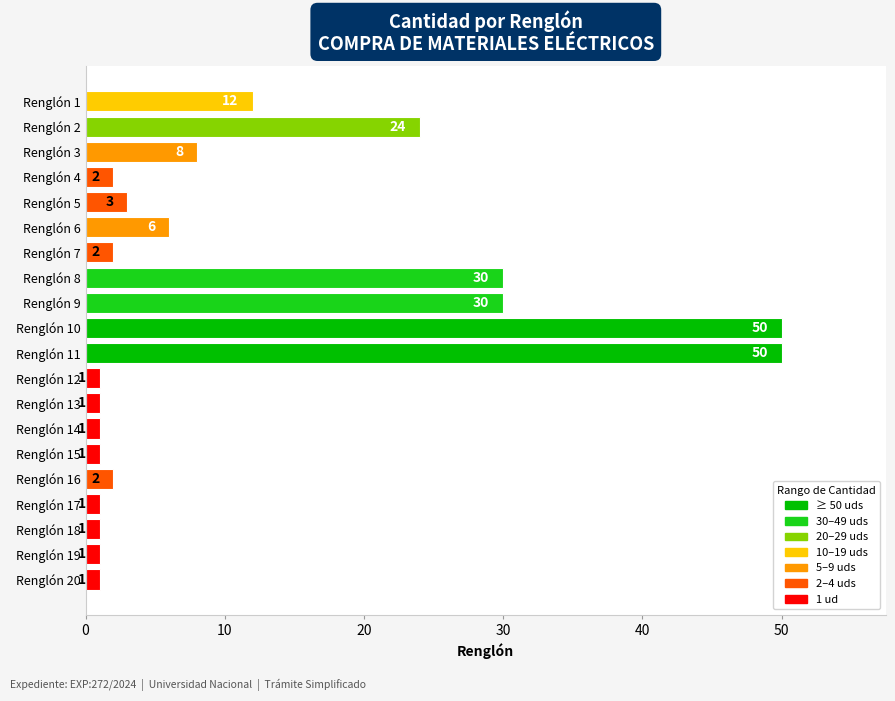

What is the smallest value displayed?

1